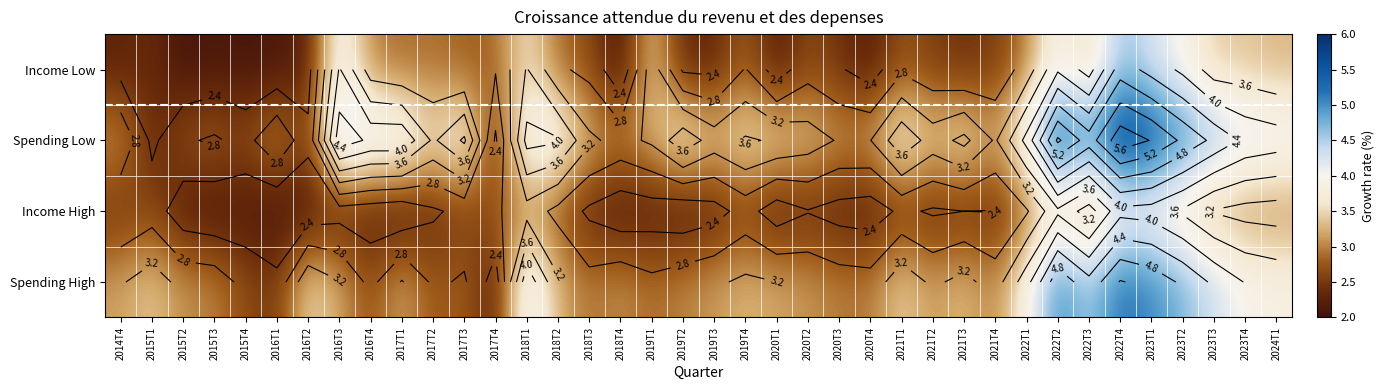

What is the total value across all series at 2020T1?

11.1